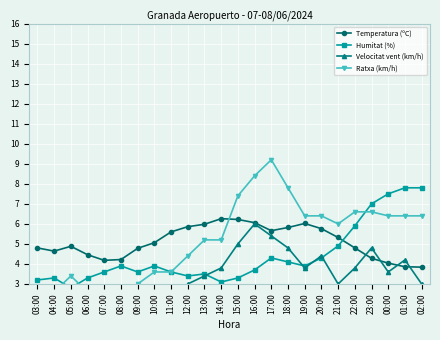

What is the maximum value for Humitat (%)?

7.8